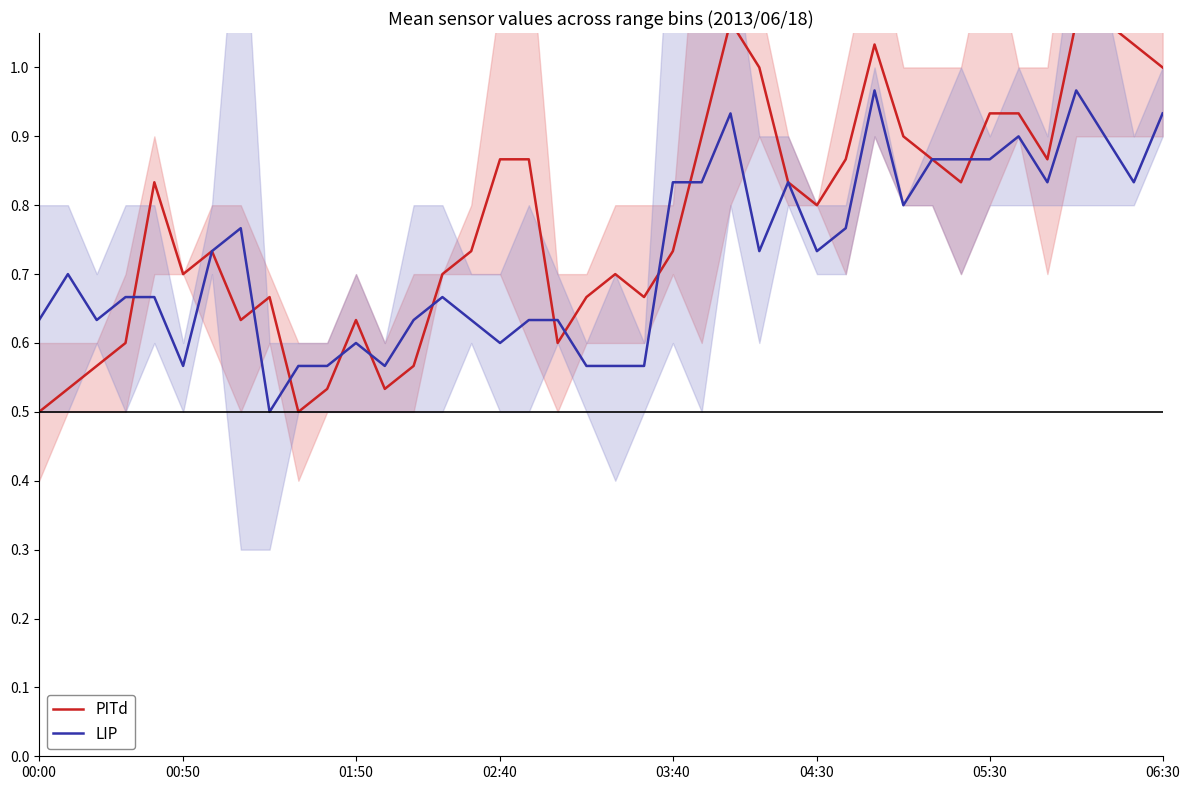

After their last crossing, which series has the higher values: LIP or PITd?

PITd